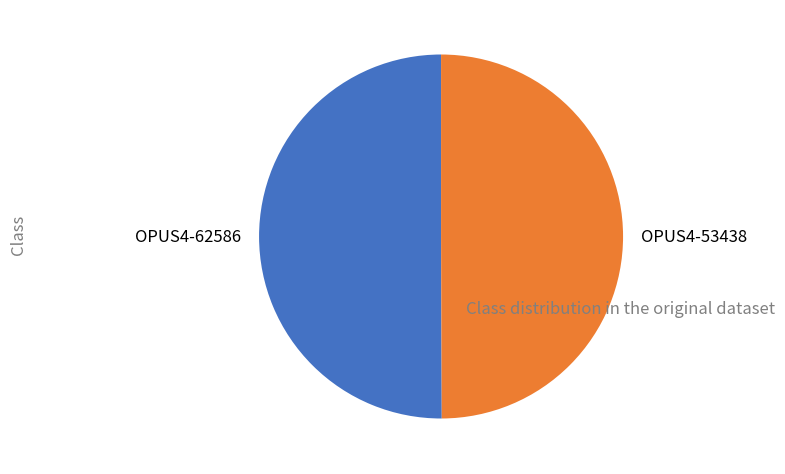

True or false: OPUS4-53438 accounts for 50% of the total.

True